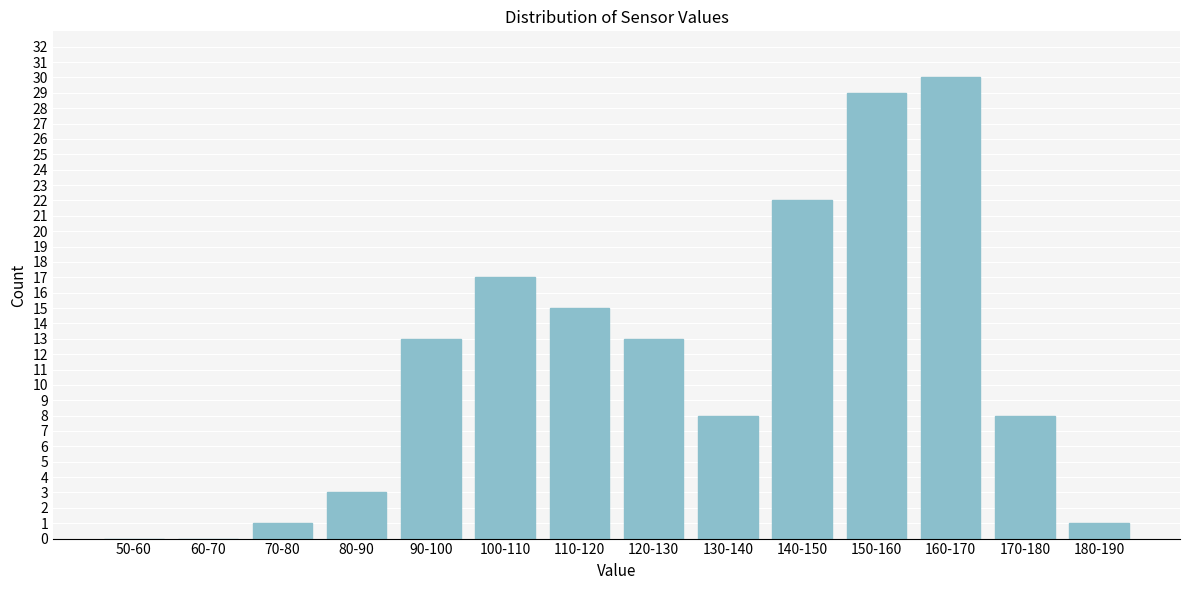

Reading left to right, list all the values displayed in this chart.

50-60=0	60-70=0	70-80=1	80-90=3	90-100=13	100-110=17	110-120=15	120-130=13	130-140=8	140-150=22	150-160=29	160-170=30	170-180=8	180-190=1